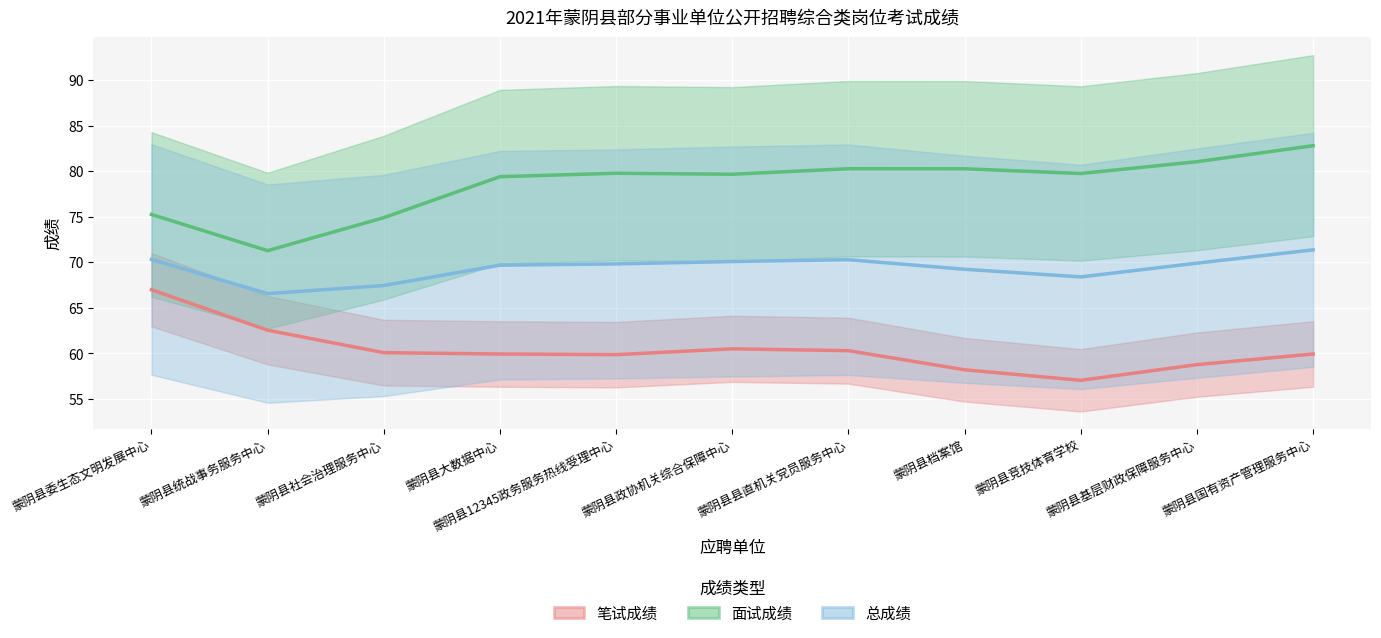

The 笔试成绩 series shows 86.1 at 蒙阴县县直机关党员服务中心. True or false?

False